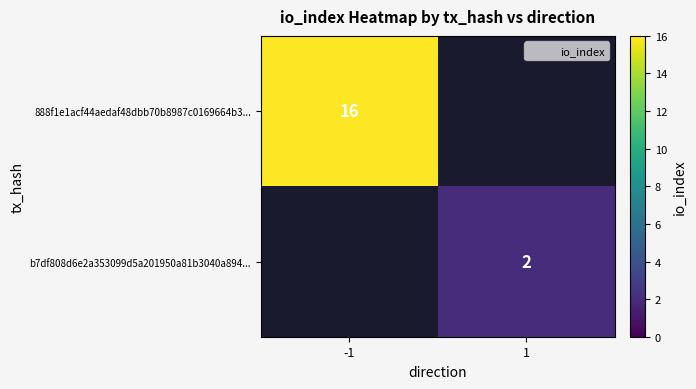

Which category has the lowest value across all series?

1